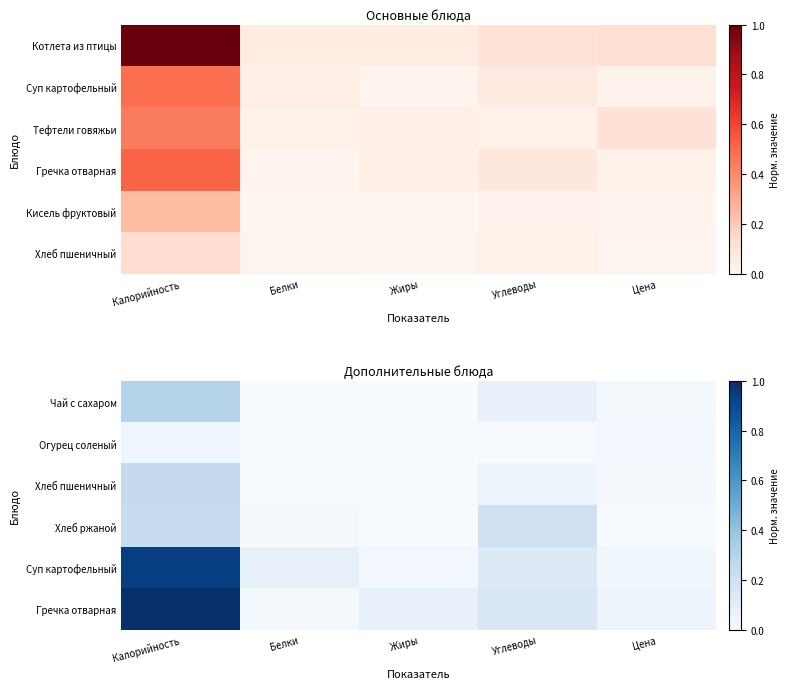

The value of Суп картофельный at Белки is 0.1. True or false?

True